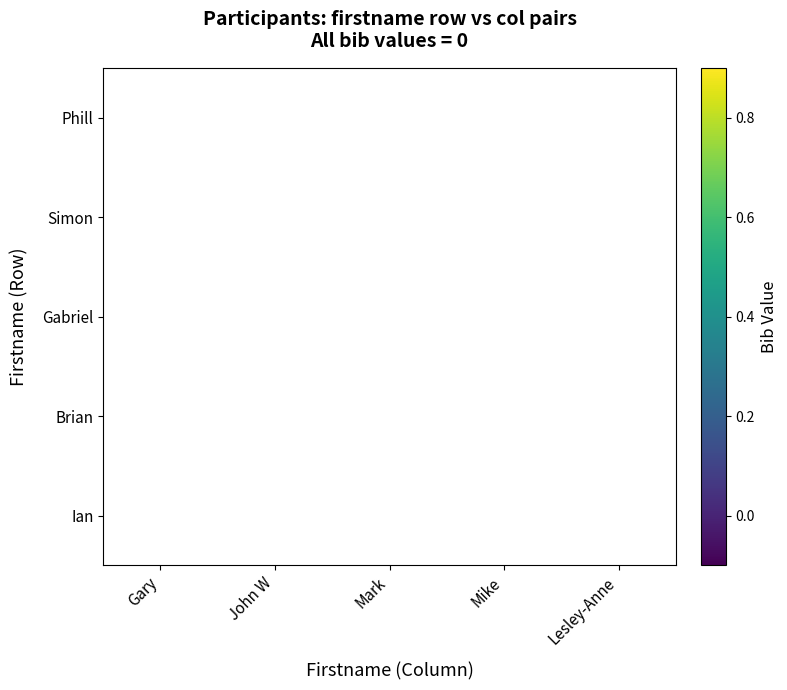

How many distinct data groups are displayed?

5